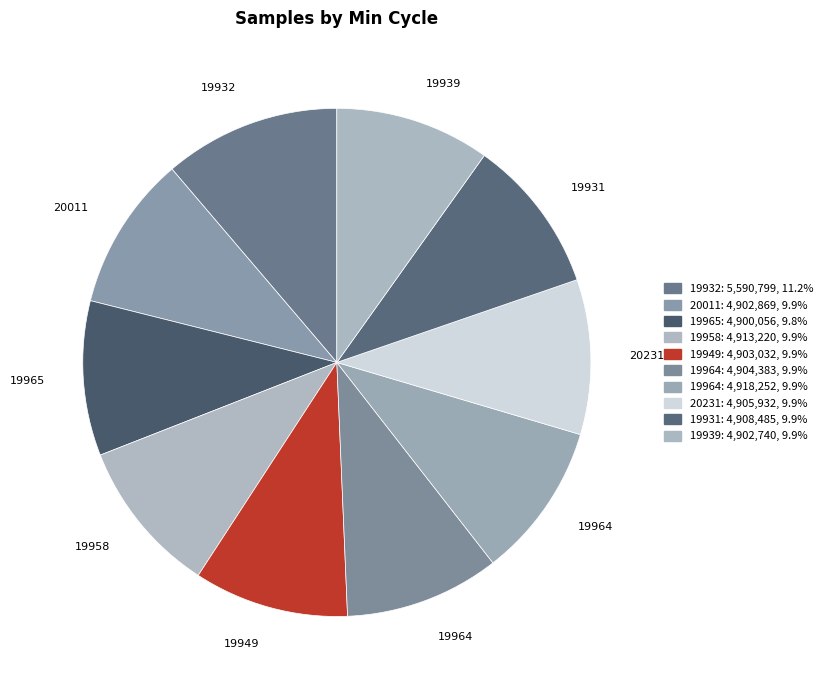

Rank the categories by value from highest to lowest.

19932, 19964, 19958, 19931, 20231, 19964, 19949, 20011, 19939, 19965